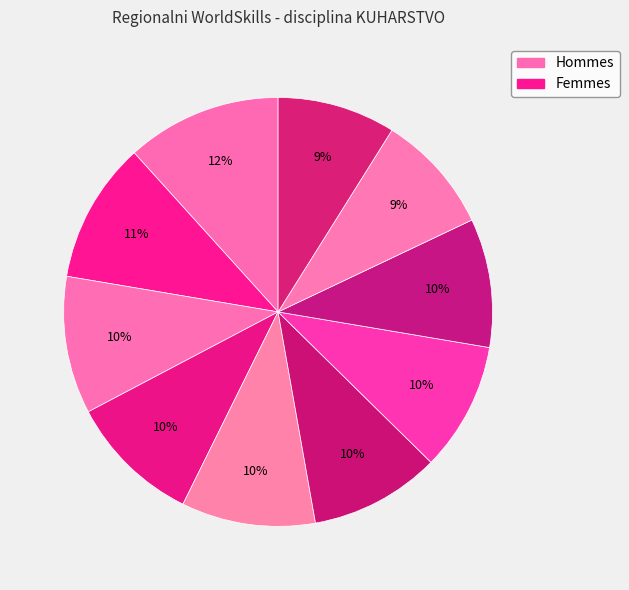

Count the number of slices in the pie.

10